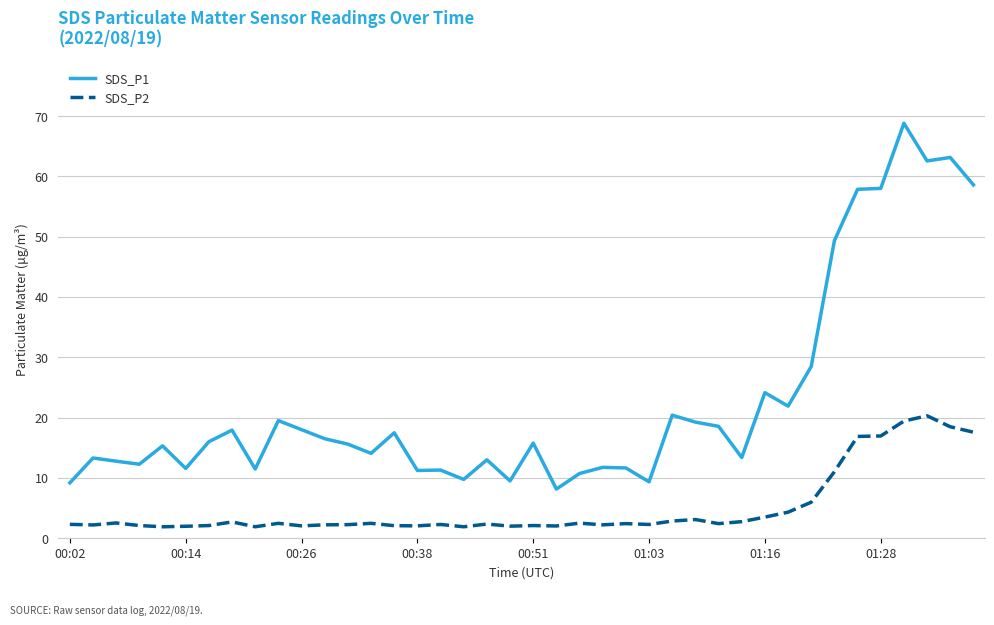

True or false: SDS_P1 and SDS_P2 intersect in this chart.

False